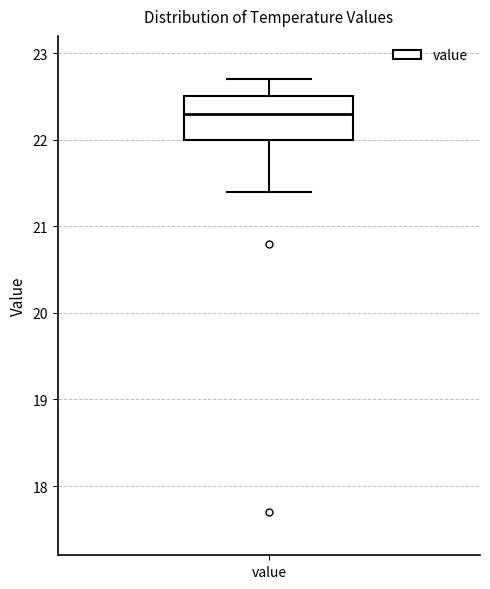

Transcribe this box plot: give where the median line is, the range the box spans, and where the two whiskers end, as read against the y-axis. The values are not printed on the chart, so give them approximately, as read against the axis.

median 22.3, box 22.0 to 22.5, whiskers 21.4 to 22.7